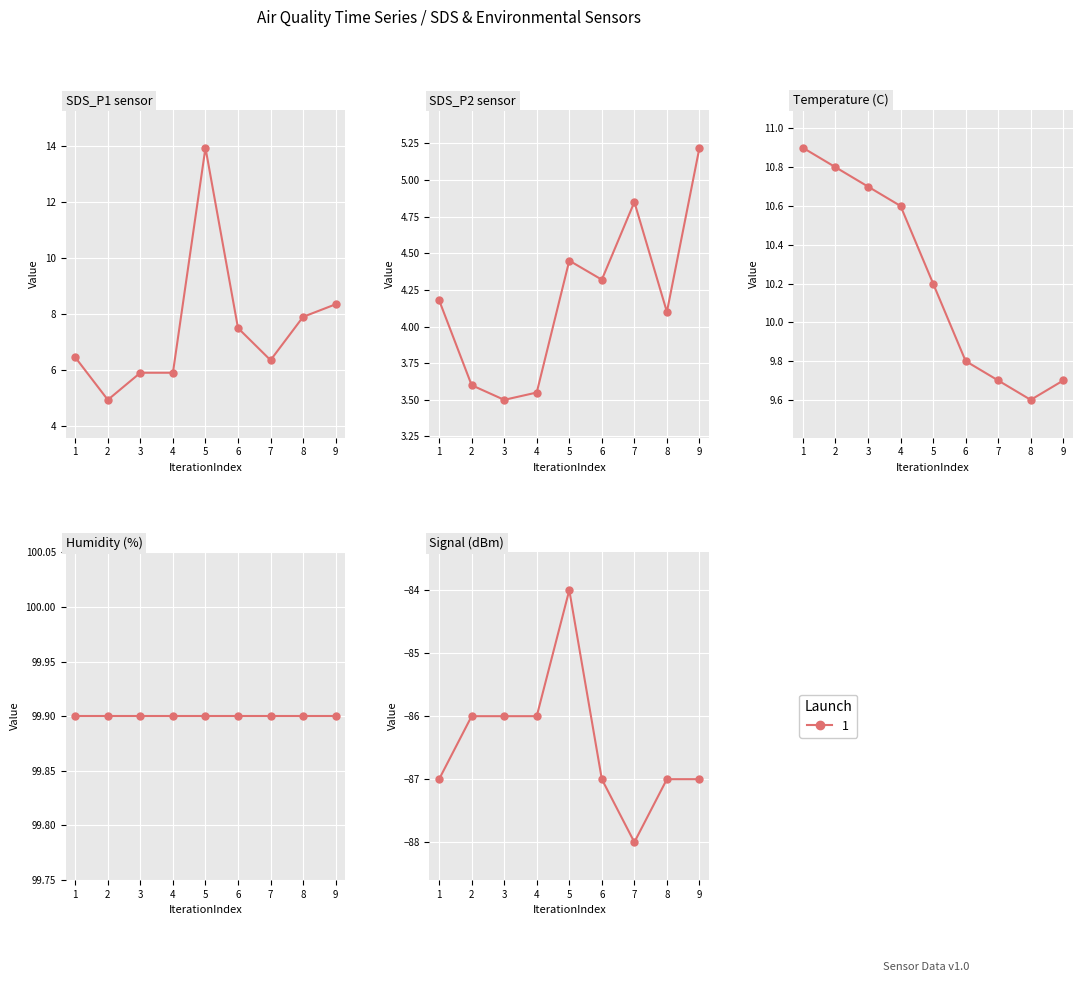

How many values are between -87 and -86?

7